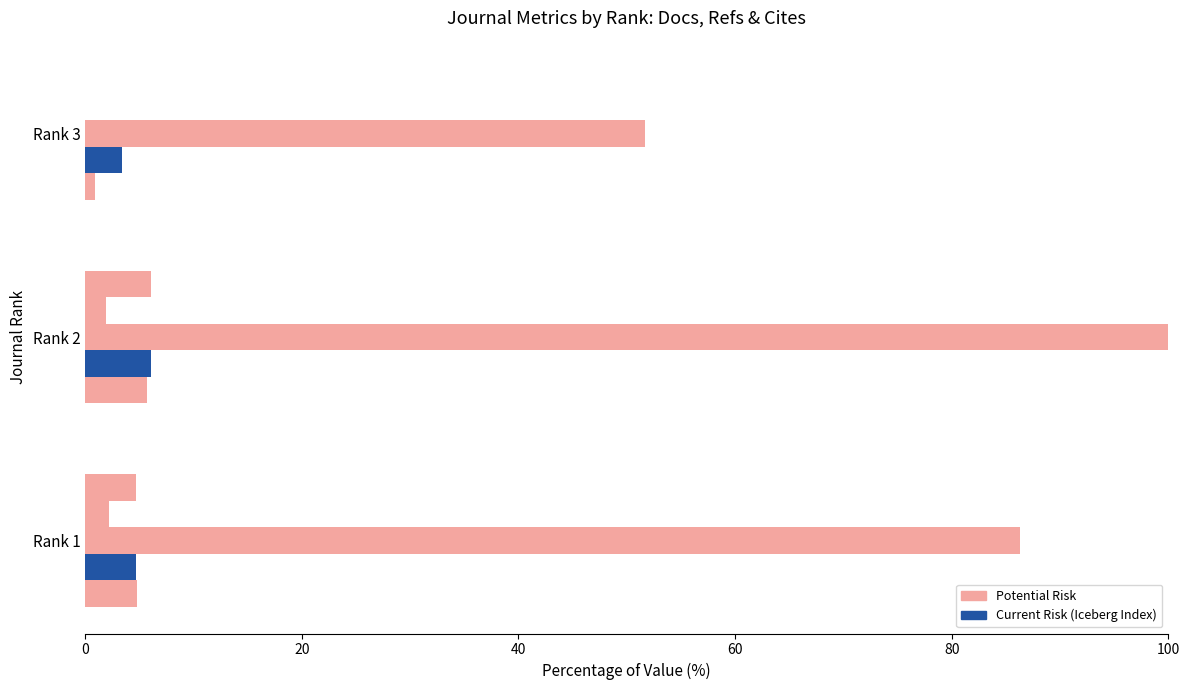

Reading left to right, extract all data points from this chart.

Total Docs. (2017): 4.8	5.7	1.0
Total Docs. (3years): 4.7	6.1	3.4
Total Refs.: 86.3	100.0	51.7
Total Cites (3years): 2.2	1.9	0.0
Citable Docs. (3years): 4.7	6.1	0.0